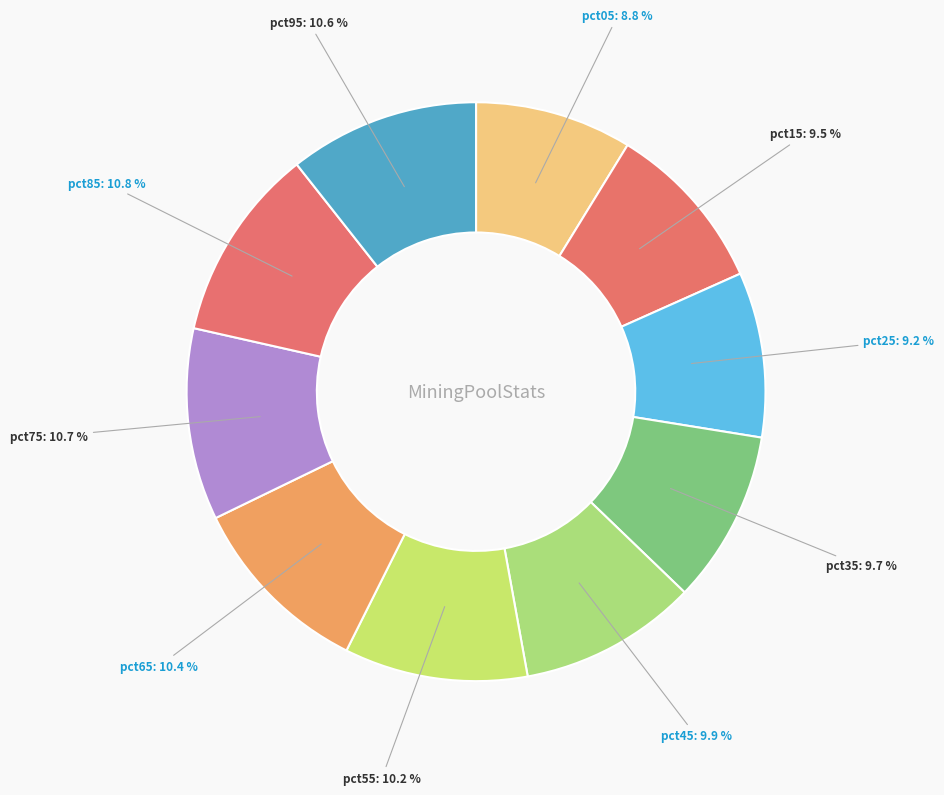

To the nearest percent, what percentage of the pie is pct25?

9%